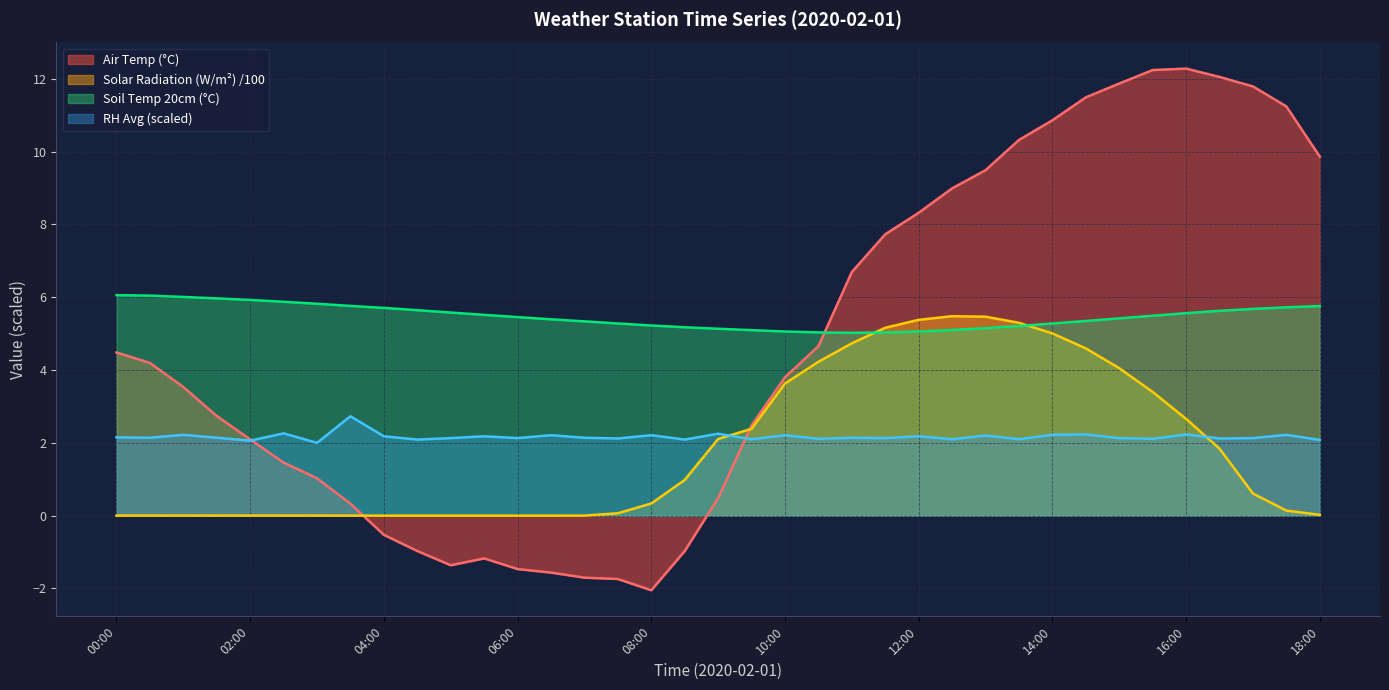

How many times do SlrW_m2_Avg and AirT_C_Avg cross each other?

2